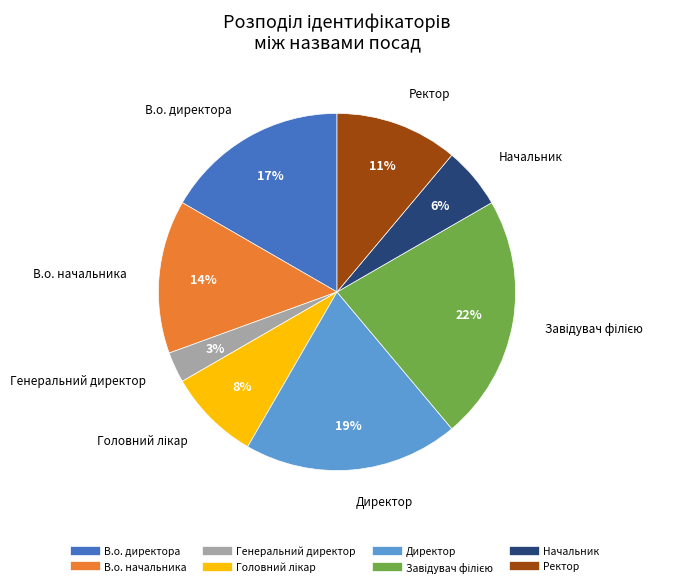

The Ректор slice represents 24% of the pie. True or false?

False